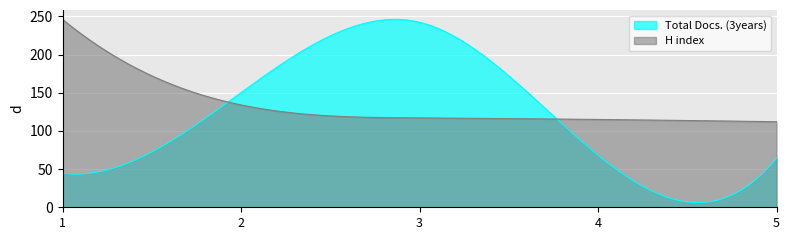

How many distinct data groups are displayed?

2